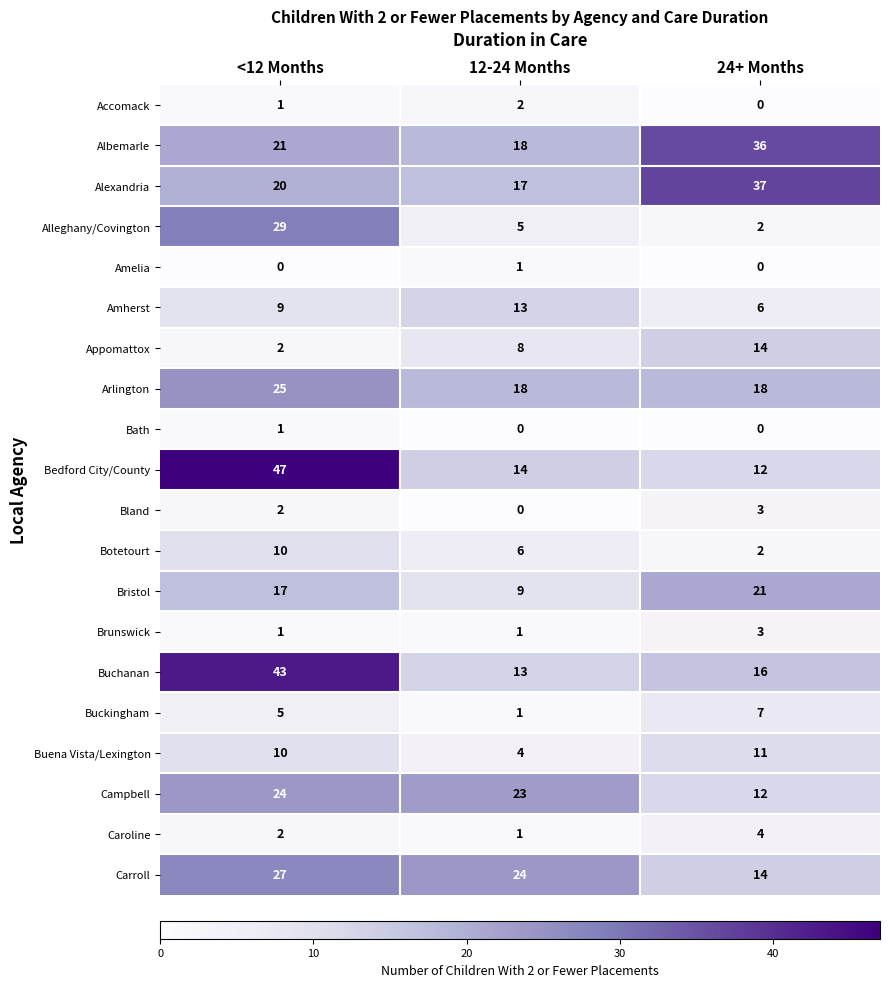

At which label is Carroll closest to 20?

12-24 Months